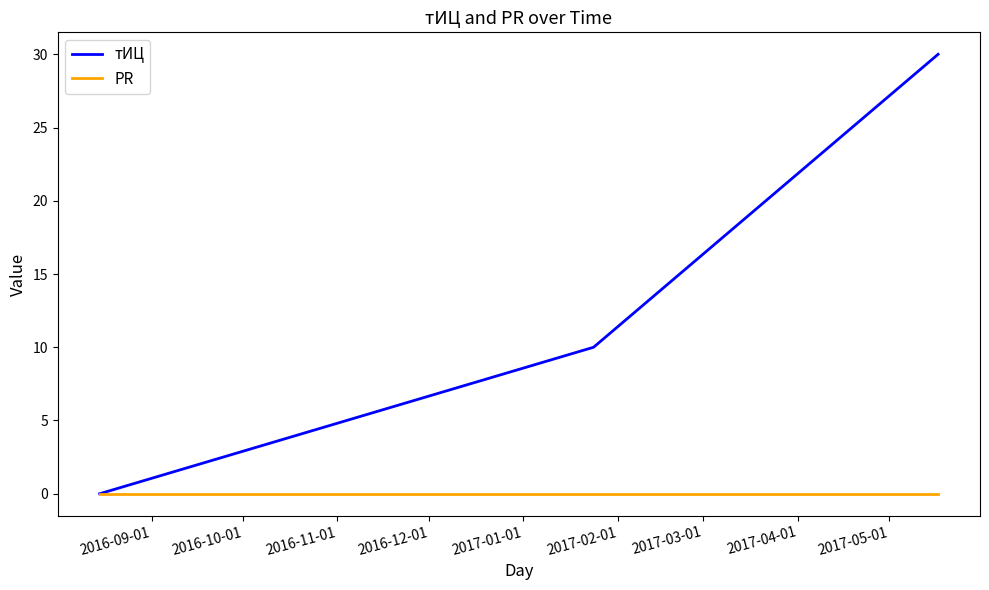

What is the maximum value for тИЦ?

30